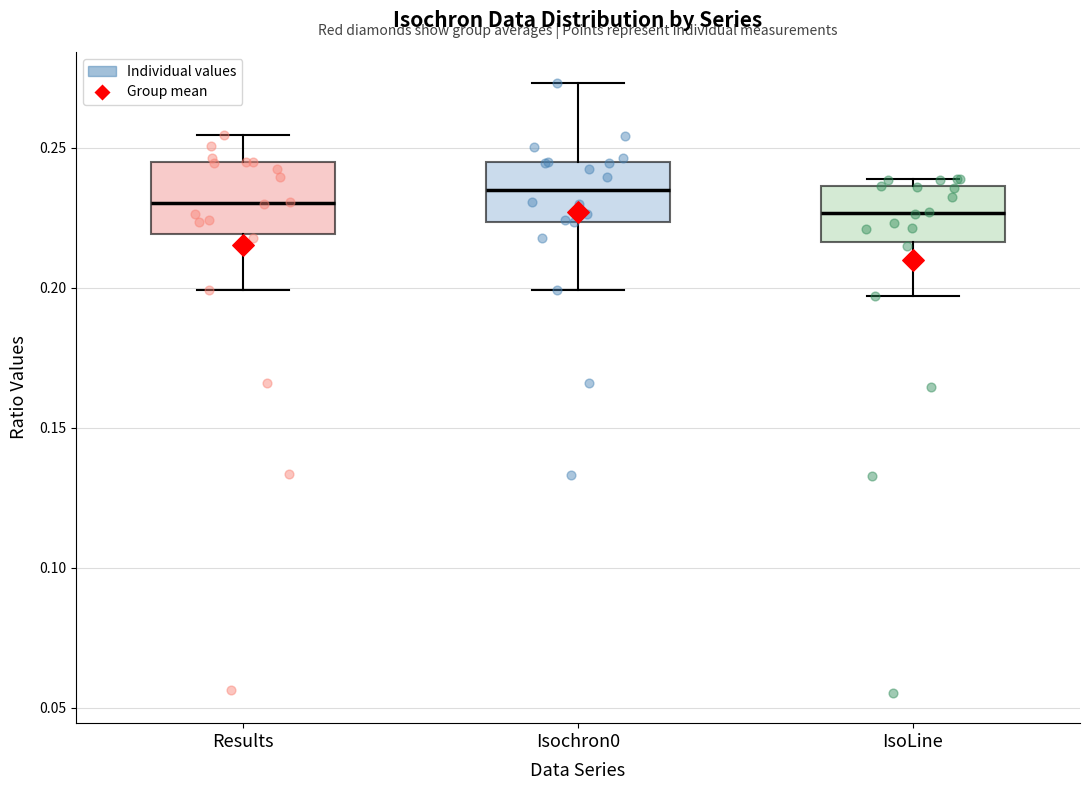

Where does the lower whisker of the box for IsoLine end on the y-axis? The values are not printed on the chart, so give them approximately, as read against the axis.

0.195